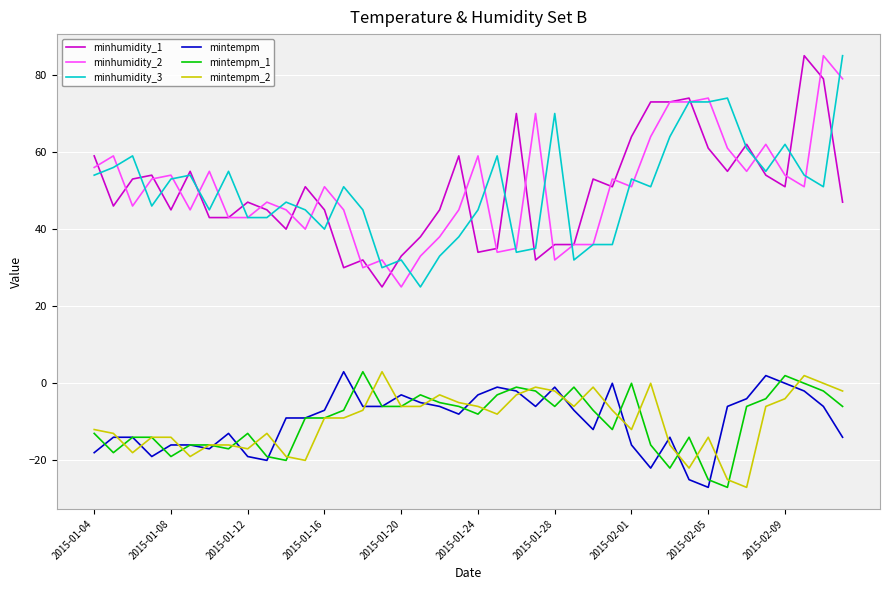

True or false: mintempm_1 and minhumidity_1 cross at least once.

False